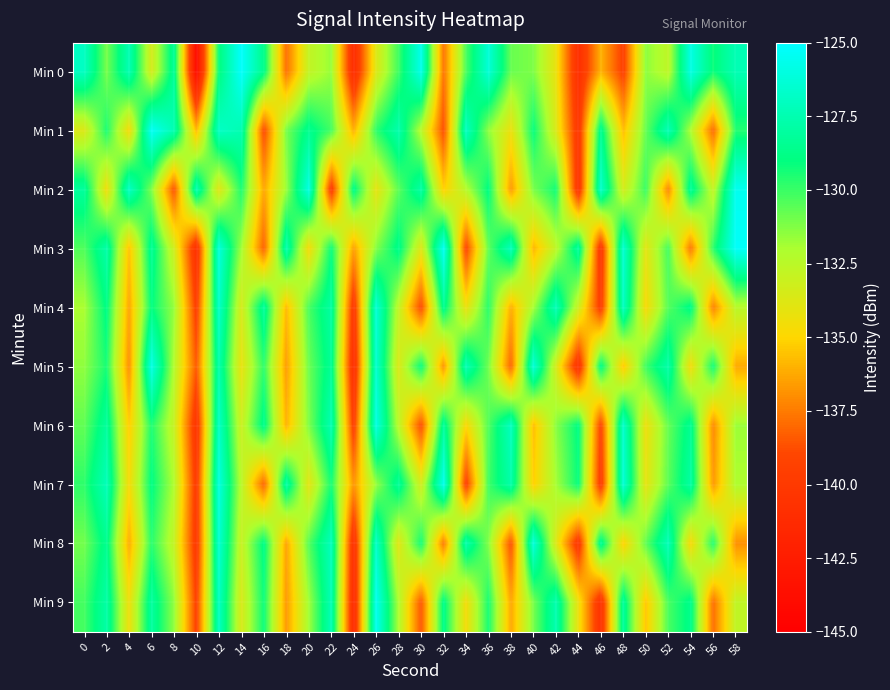

Reading left to right, list all the values displayed in this chart.

Min 0: 0=-126.9	2=-131.1	4=-127.4	6=-133.5	8=-128.2	10=-144.0	12=-129.1	14=-125.1	16=-128.7	18=-137.8	20=-132.8	22=-131.6	24=-141.2	26=-133.7	28=-130.1	30=-125.6	32=-137.7	34=-130.3	36=-126.3	38=-130.8	40=-131.2	42=-134.2	44=-140.9	46=-136.0	48=-139.3	50=-131.5	52=-132.6	54=-125.9	56=-129.2	58=-127.4
Min 1: 0=-133.7	2=-129.5	4=-134.7	6=-125.3	8=-127.5	10=-135.8	12=-126.8	14=-127.5	16=-138.9	18=-131.1	20=-128.5	22=-130.2	24=-136.1	26=-129.8	28=-127.6	30=-132.4	32=-138.7	34=-126.9	36=-131.5	38=-134.3	40=-129.1	42=-133.6	44=-140.2	46=-128.4	48=-135.7	50=-130.8	52=-127.3	54=-132.1	56=-137.9	58=-129.6
Min 2: 0=-128.1	2=-134.5	4=-126.8	6=-131.2	8=-138.6	10=-127.4	12=-133.9	14=-129.5	16=-136.3	18=-131.7	20=-125.9	22=-139.8	24=-128.7	26=-134.1	28=-130.6	30=-127.8	32=-135.2	34=-132.3	36=-128.9	38=-136.7	40=-131.1	42=-129.3	44=-140.5	46=-126.6	48=-133.4	50=-130.0	52=-137.2	54=-128.2	56=-132.8	58=-125.5
Min 3: 0=-130.4	2=-127.7	4=-135.6	6=-128.3	8=-133.2	10=-140.8	12=-126.1	14=-131.8	16=-138.2	18=-127.5	20=-134.7	22=-129.2	24=-136.5	26=-131.3	28=-128.6	30=-133.8	32=-125.4	34=-139.1	36=-130.7	38=-127.1	40=-135.9	42=-132.6	44=-128.0	46=-140.3	48=-126.4	50=-134.0	52=-130.2	54=-137.6	56=-129.8	58=-125.2
Min 4: 0=-132.0	2=-128.8	4=-136.4	6=-129.0	8=-131.6	10=-139.5	12=-126.7	14=-133.5	16=-128.1	18=-135.8	20=-130.3	22=-127.9	24=-140.1	26=-126.3	28=-132.7	30=-138.9	32=-128.5	34=-134.3	36=-129.7	38=-136.1	40=-131.9	42=-127.2	44=-133.1	46=-139.7	48=-126.9	50=-134.8	52=-130.5	54=-128.7	56=-137.3	58=-132.4
Min 5: 0=-131.5	2=-129.4	4=-137.0	6=-125.8	8=-132.2	10=-138.4	12=-127.6	14=-134.2	16=-129.8	18=-136.6	20=-130.9	22=-128.3	24=-141.0	26=-126.5	28=-133.7	30=-129.1	32=-136.8	34=-127.3	36=-131.0	38=-138.1	40=-126.2	42=-133.4	44=-140.6	46=-128.8	48=-135.4	50=-130.1	52=-127.7	54=-134.6	56=-129.3	58=-136.2
Min 6: 0=-130.7	2=-128.1	4=-135.3	6=-129.5	8=-132.9	10=-140.4	12=-126.8	14=-133.1	16=-128.6	18=-136.0	20=-131.2	22=-127.4	24=-139.6	26=-125.9	28=-132.5	30=-138.8	32=-128.2	34=-134.9	36=-130.4	38=-127.0	40=-135.7	42=-131.4	44=-128.9	46=-139.2	48=-126.6	50=-134.4	52=-130.8	54=-128.4	56=-137.1	58=-131.7
Min 7: 0=-129.8	2=-127.2	4=-134.7	6=-128.9	8=-132.1	10=-139.8	12=-126.0	14=-132.4	16=-138.1	18=-127.8	20=-134.0	22=-129.4	24=-136.8	26=-131.6	28=-128.2	30=-133.3	32=-125.6	34=-139.4	36=-130.1	38=-127.7	40=-135.2	42=-131.9	44=-129.1	46=-139.9	48=-126.3	50=-134.1	52=-130.6	54=-127.9	56=-136.7	58=-132.1
Min 8: 0=-131.0	2=-128.5	4=-136.2	6=-129.7	8=-132.8	10=-140.0	12=-126.4	14=-133.0	16=-128.8	18=-136.4	20=-130.5	22=-127.1	24=-140.8	26=-126.7	28=-133.9	30=-129.3	32=-137.5	34=-127.6	36=-131.3	38=-138.7	40=-126.1	42=-133.7	44=-140.2	46=-128.3	48=-135.1	50=-130.7	52=-127.2	54=-134.8	56=-129.6	58=-136.9
Min 9: 0=-130.2	2=-127.8	4=-134.4	6=-128.0	8=-131.5	10=-139.3	12=-126.9	14=-133.6	16=-129.2	18=-136.7	20=-131.8	22=-127.3	24=-141.3	26=-125.5	28=-132.1	30=-138.5	32=-128.7	34=-134.6	36=-129.4	38=-136.3	40=-131.1	42=-127.5	44=-134.3	46=-140.7	48=-128.1	50=-135.5	52=-130.3	54=-128.6	56=-137.8	58=-132.7